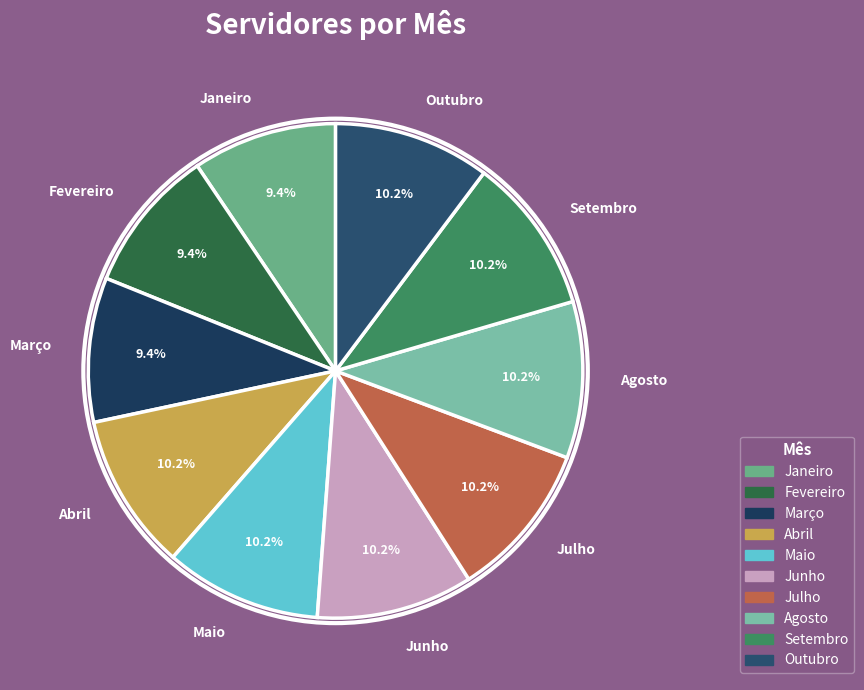

The Setembro slice represents 3% of the pie. True or false?

False